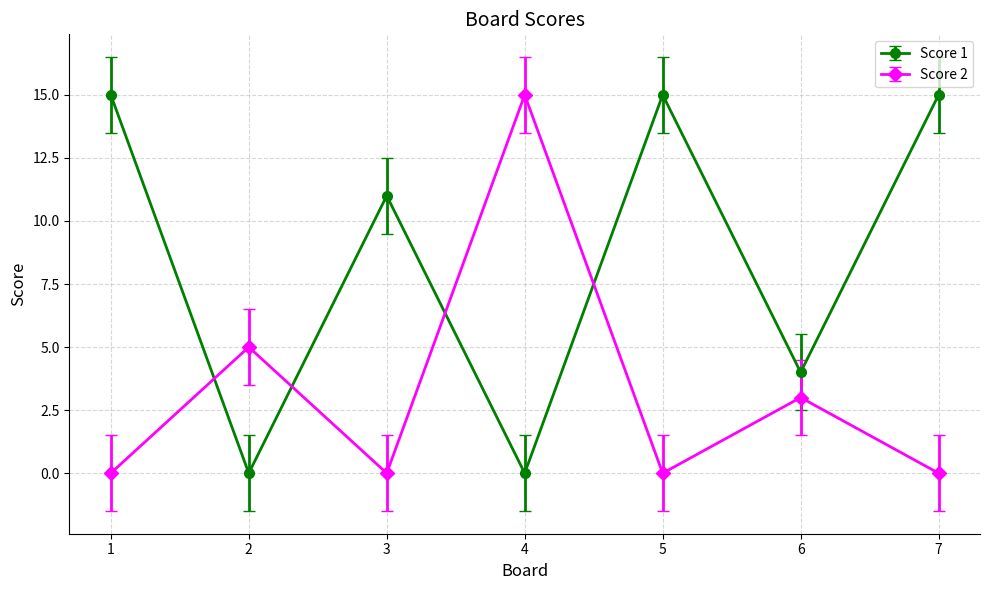

In Score 2, how many points are higher than both neighbors (excluding endpoints)?

3